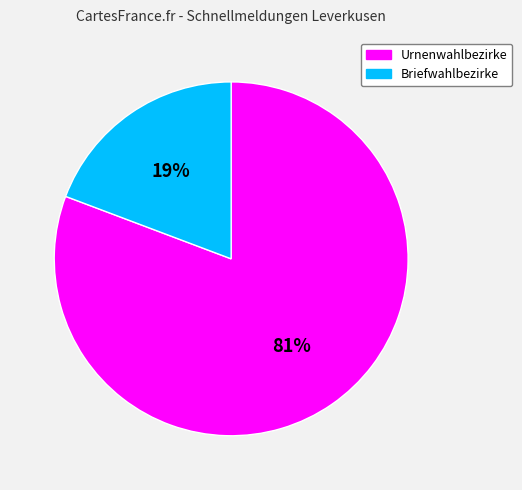

To the nearest percent, what percentage of the pie is Urnenwahlbezirke?

81%